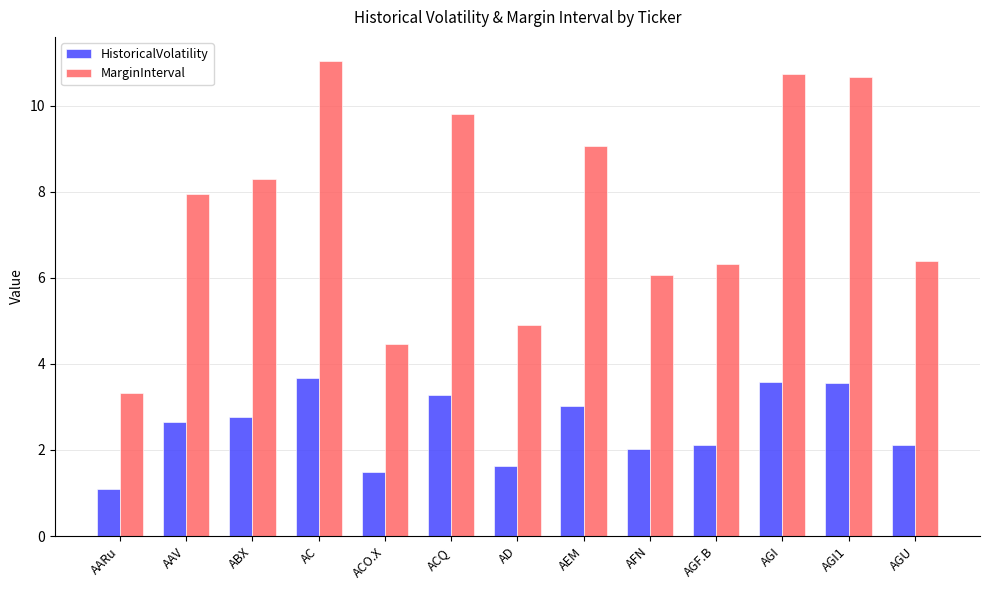

Which category has the lowest value across all series?

AARu